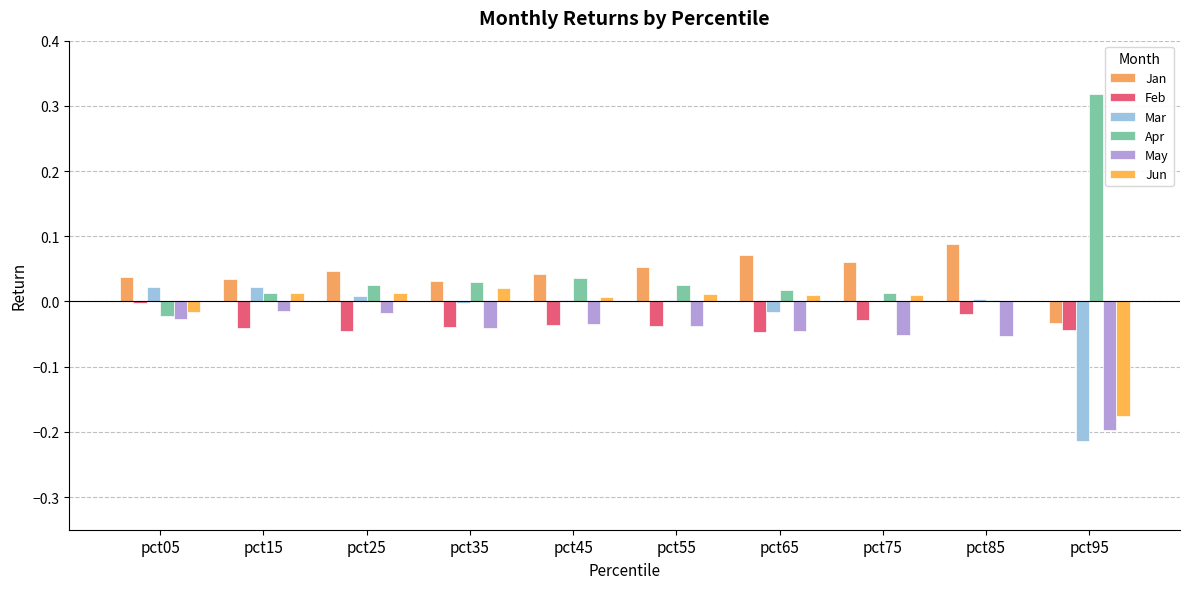

Are the bars grouped side by side (vs. stacked)?

Yes